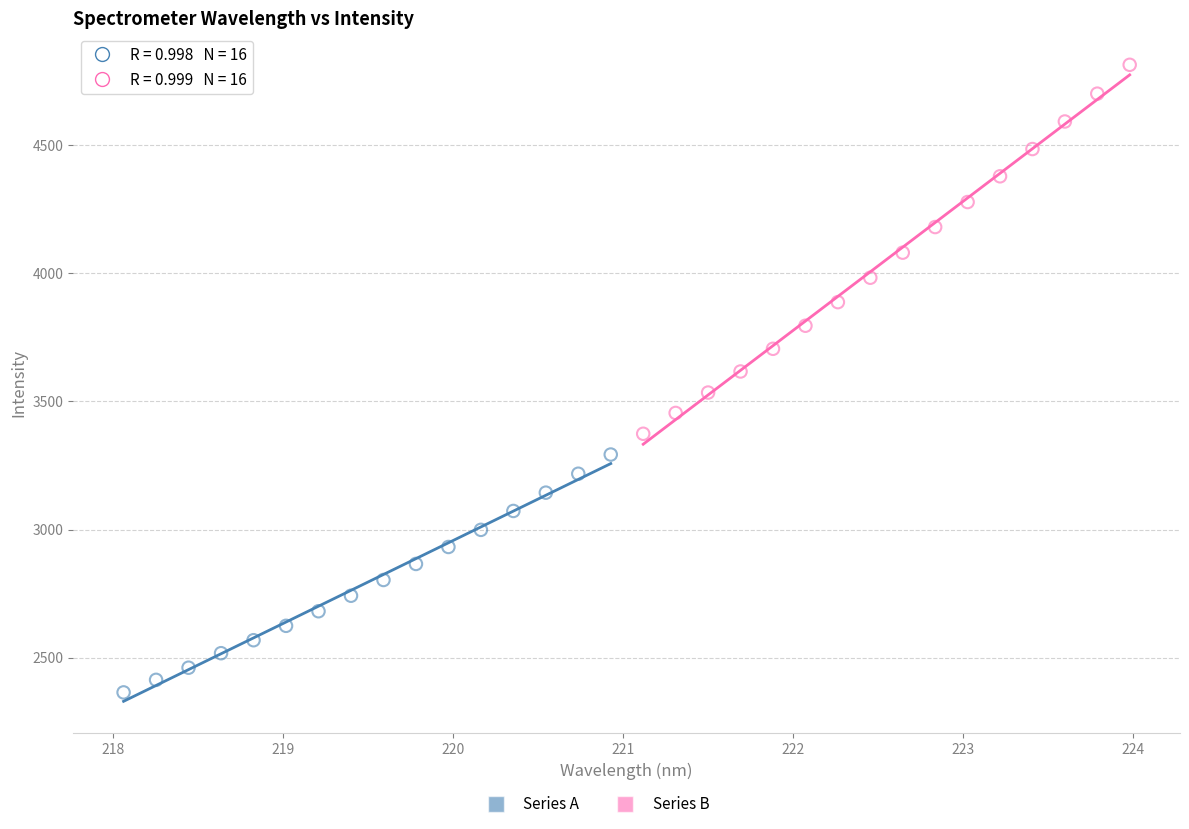

Which series contains the lowest Y value?

Series A